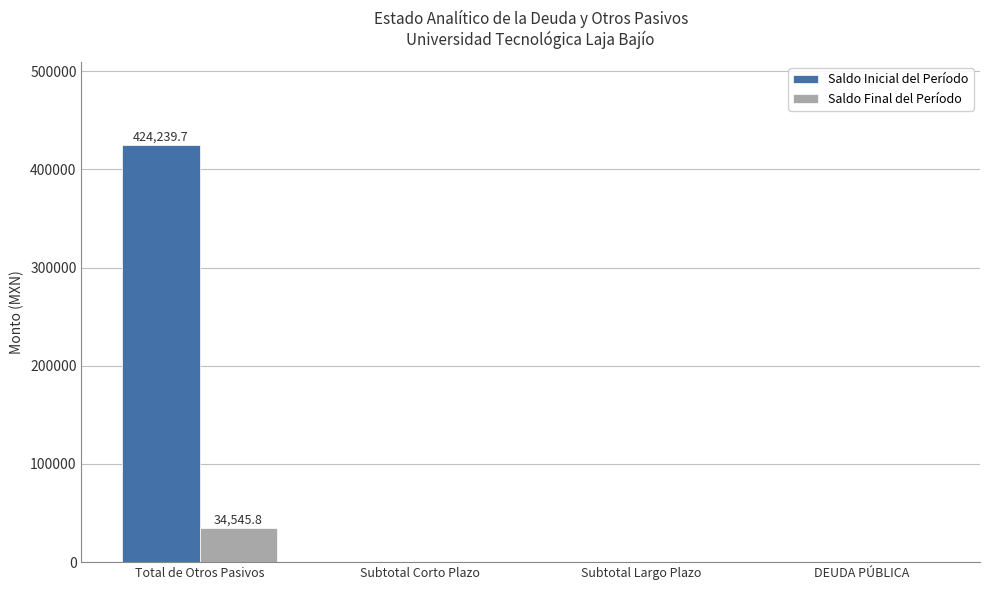

True or false: Saldo Inicial del Período has a value of 424239.7 at Total de Otros Pasivos.

True